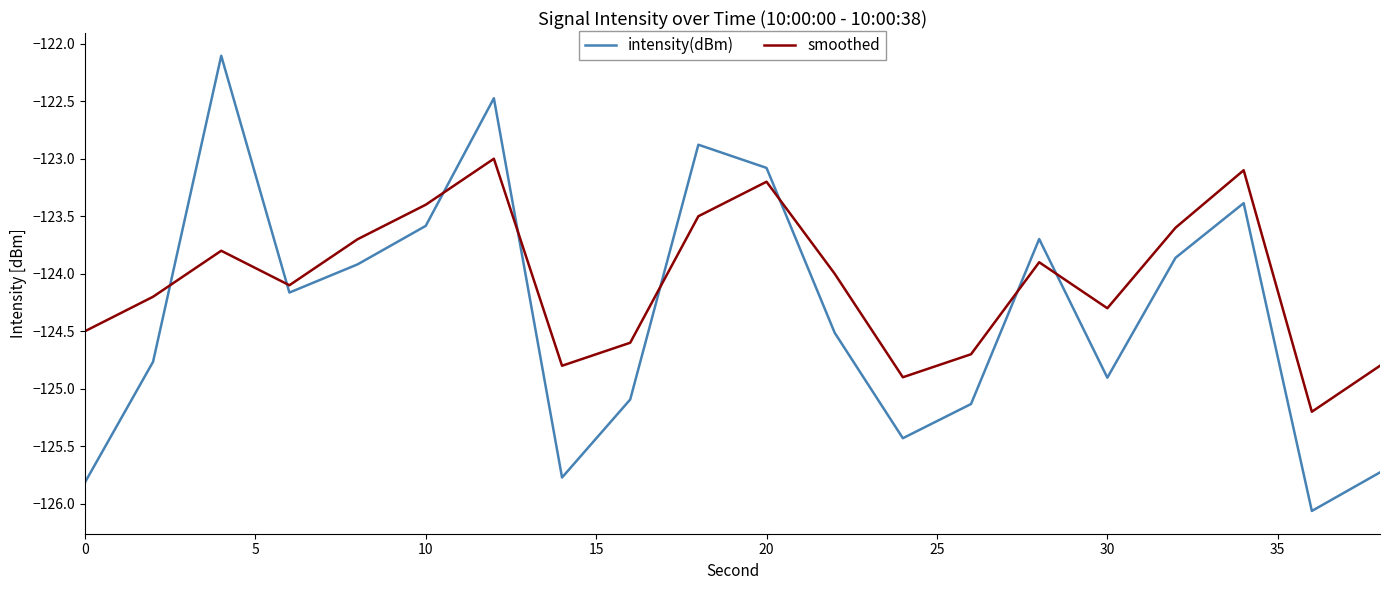

Which series ends up on top after the final intersection of smoothed and intensity(dBm)?

smoothed